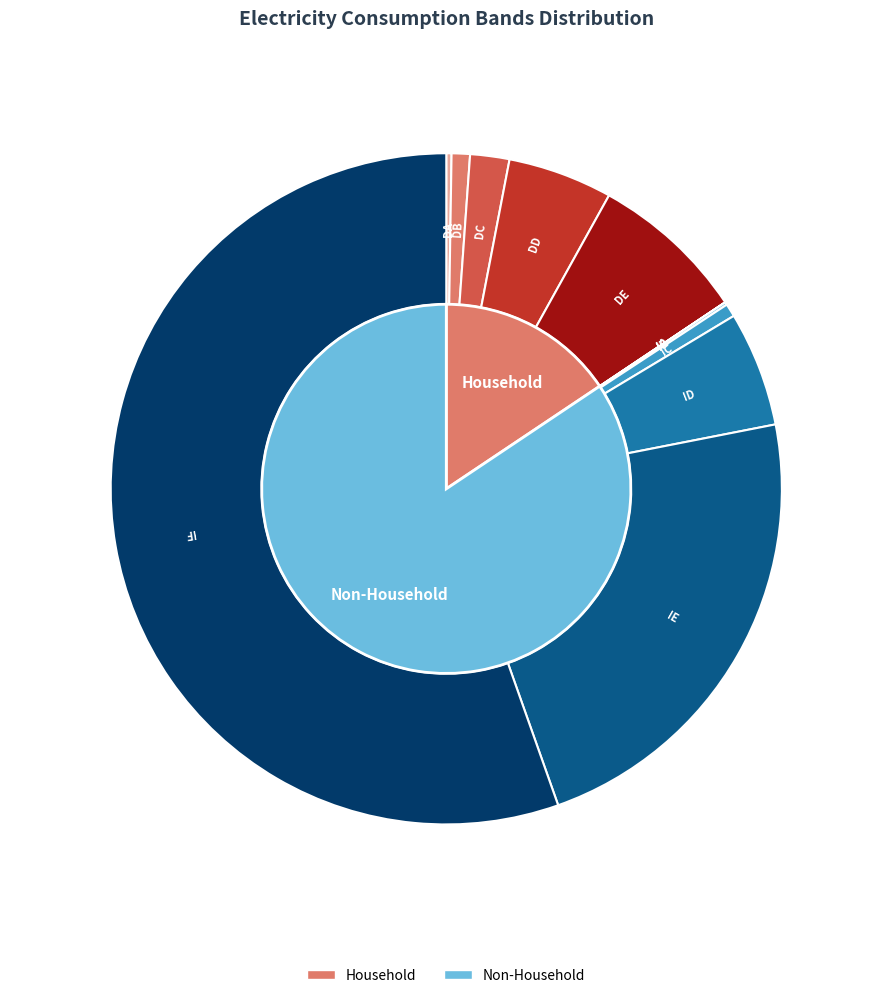

What is the largest slice in the pie chart?

IF